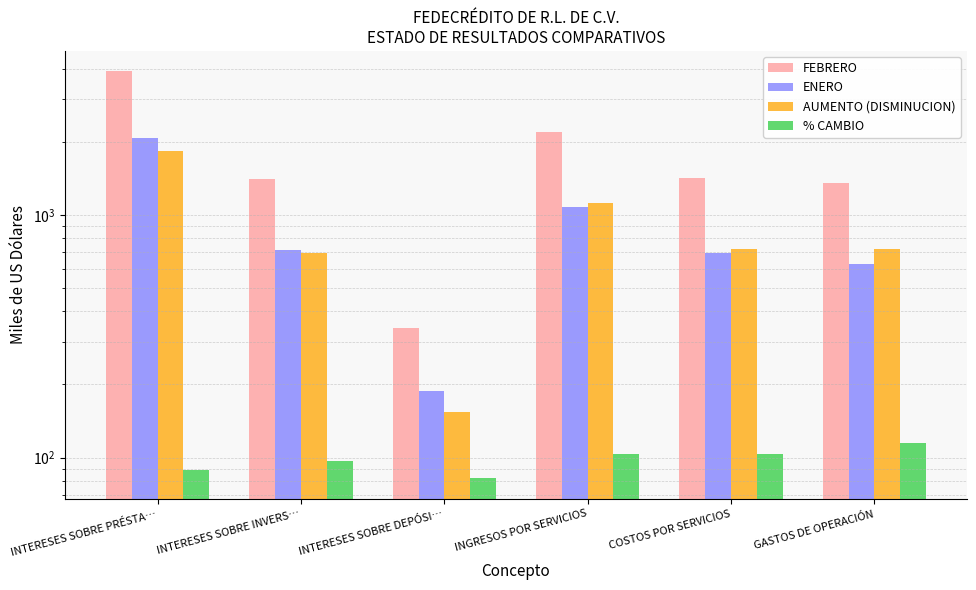

Between INTERESES SOBRE PRÉSTA… and INTERESES SOBRE INVERS…, which series saw the biggest shift?

FEBRERO